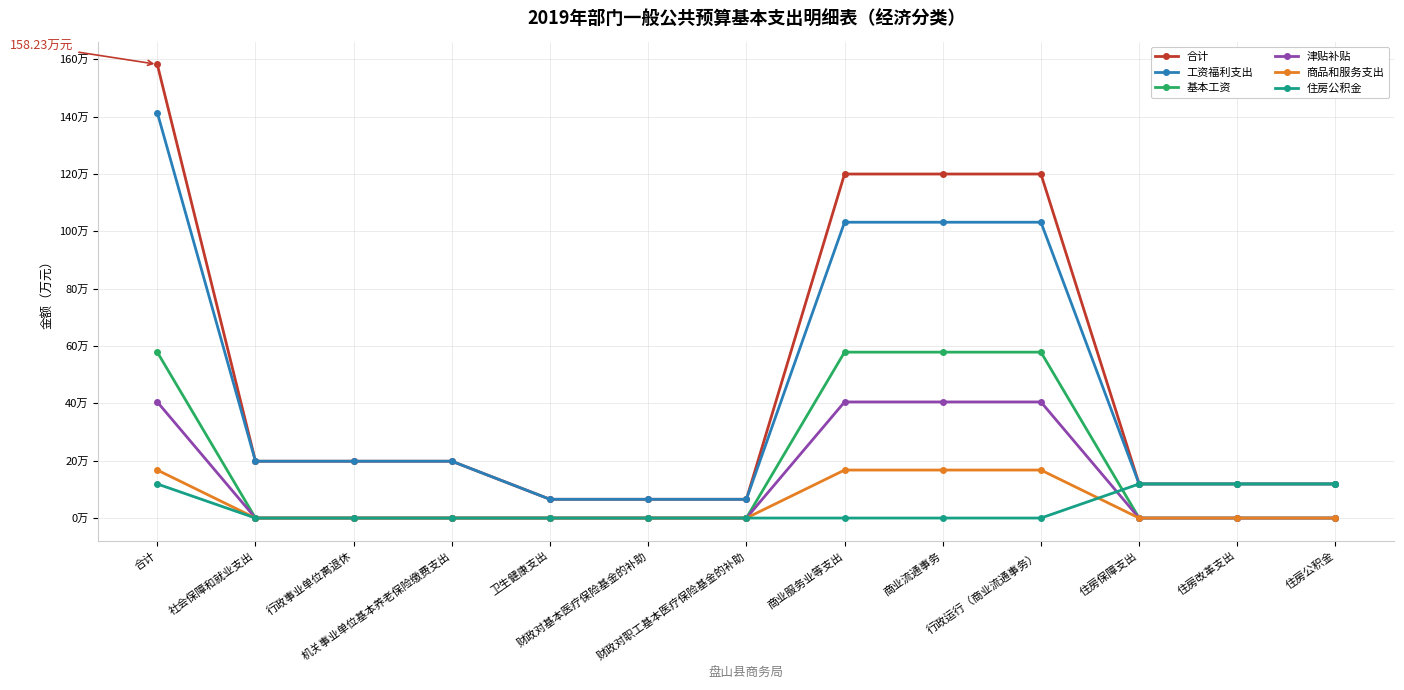

What is the spread (max minus min) of values at 住房改革支出?

11.9